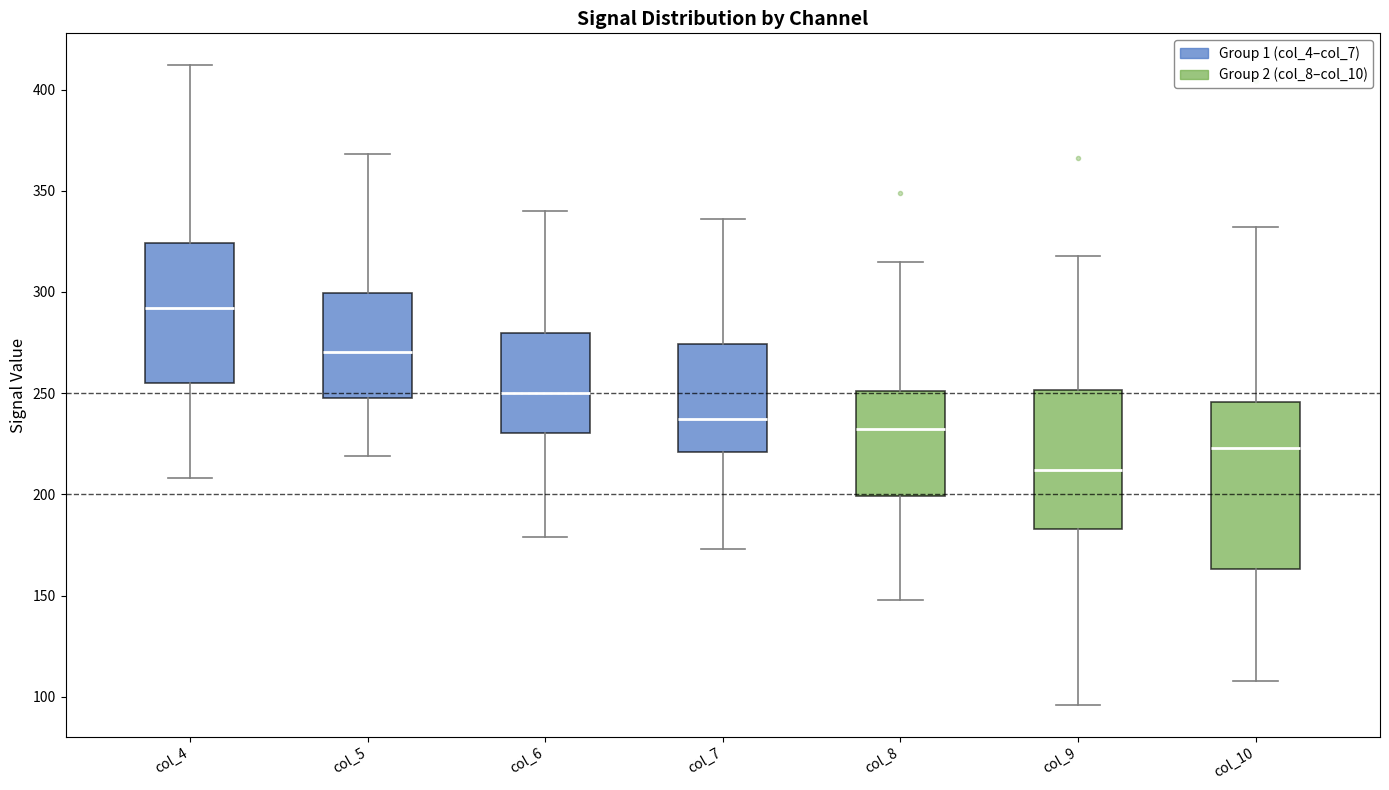

Which box is the tallest, from its lower edge to its upper edge?

col_10